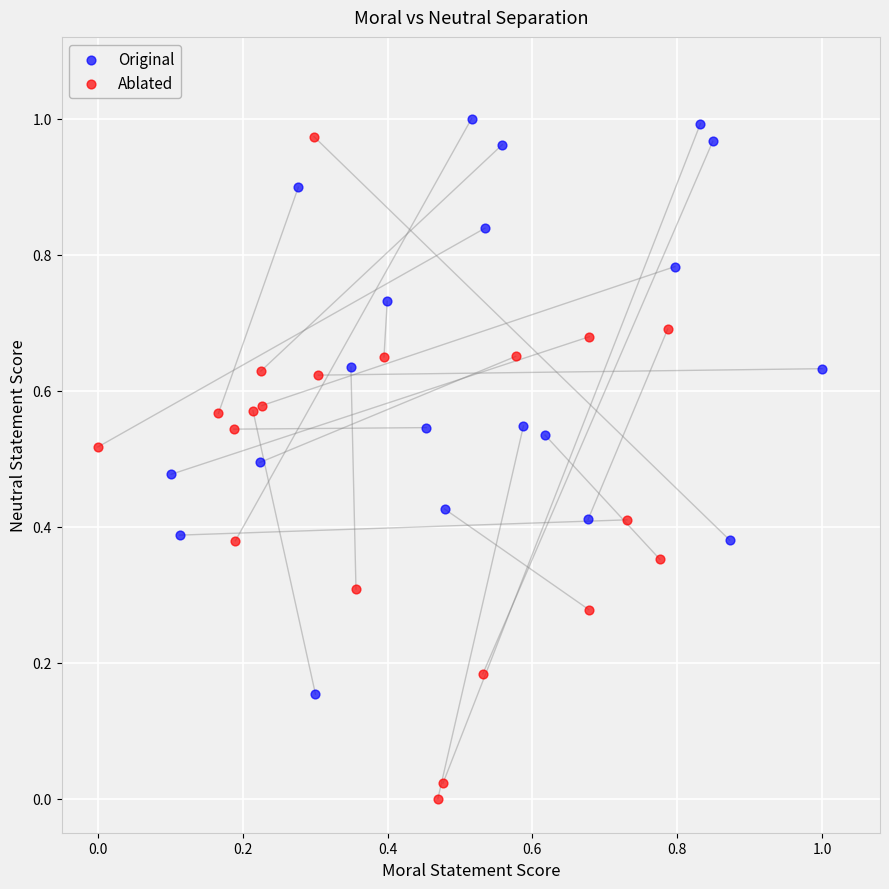

Which series has the widest spread of Y values?

Ablated